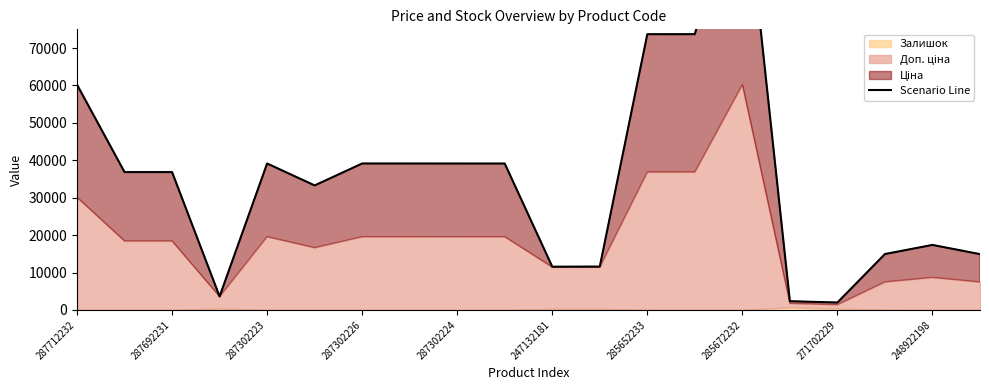

True or false: there are more than 1 points higher than both neighbors.

True